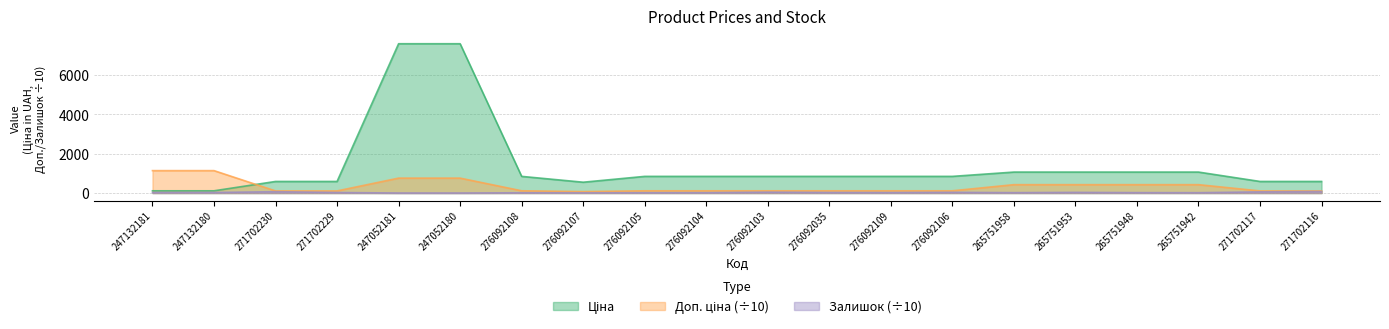

True or false: Залишок and Доп. ціна intersect in this chart.

False